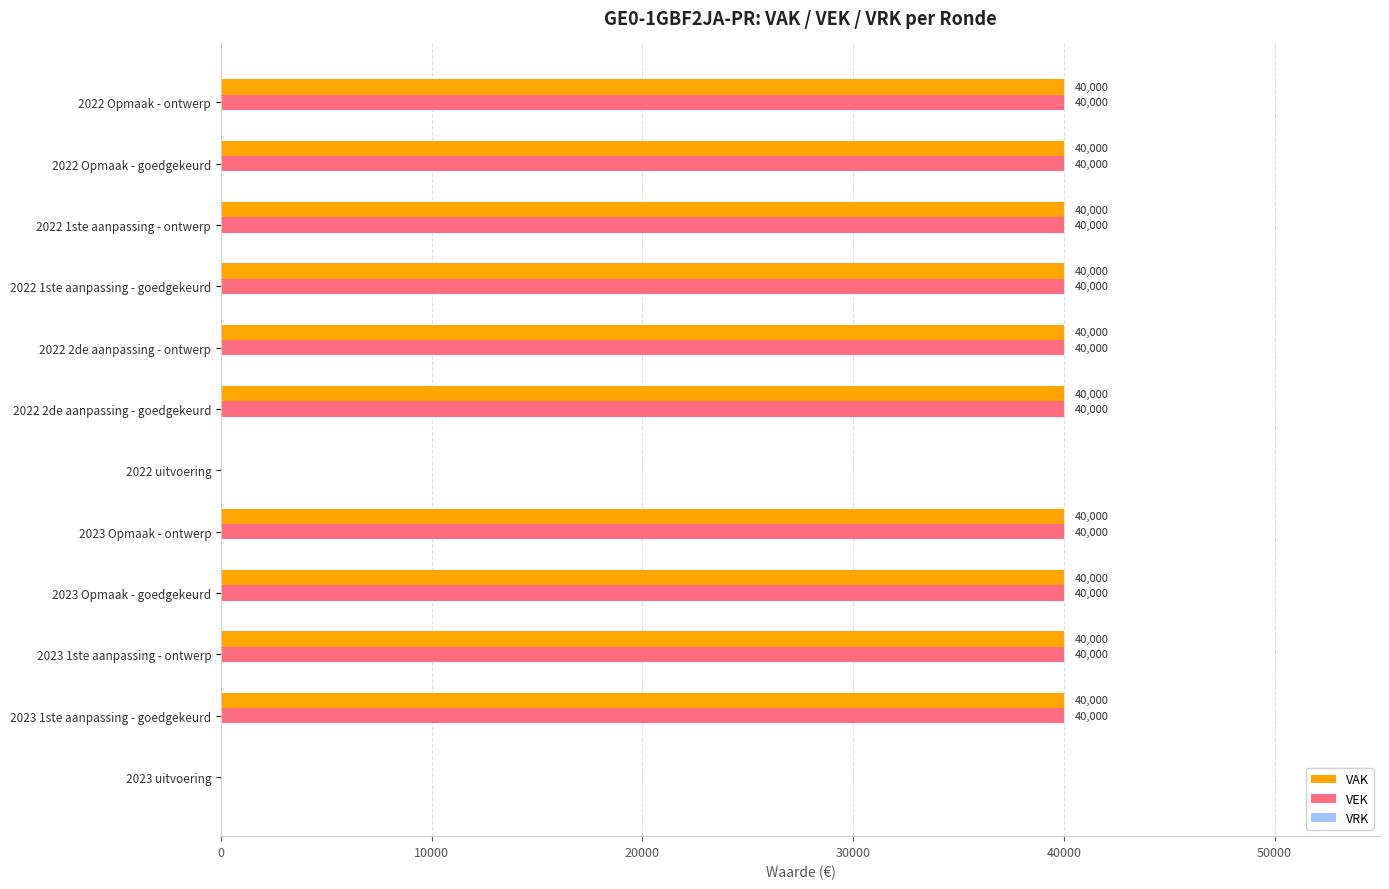

Is it true that VEK equals 56688 at 2022 1ste aanpassing - ontwerp?

False